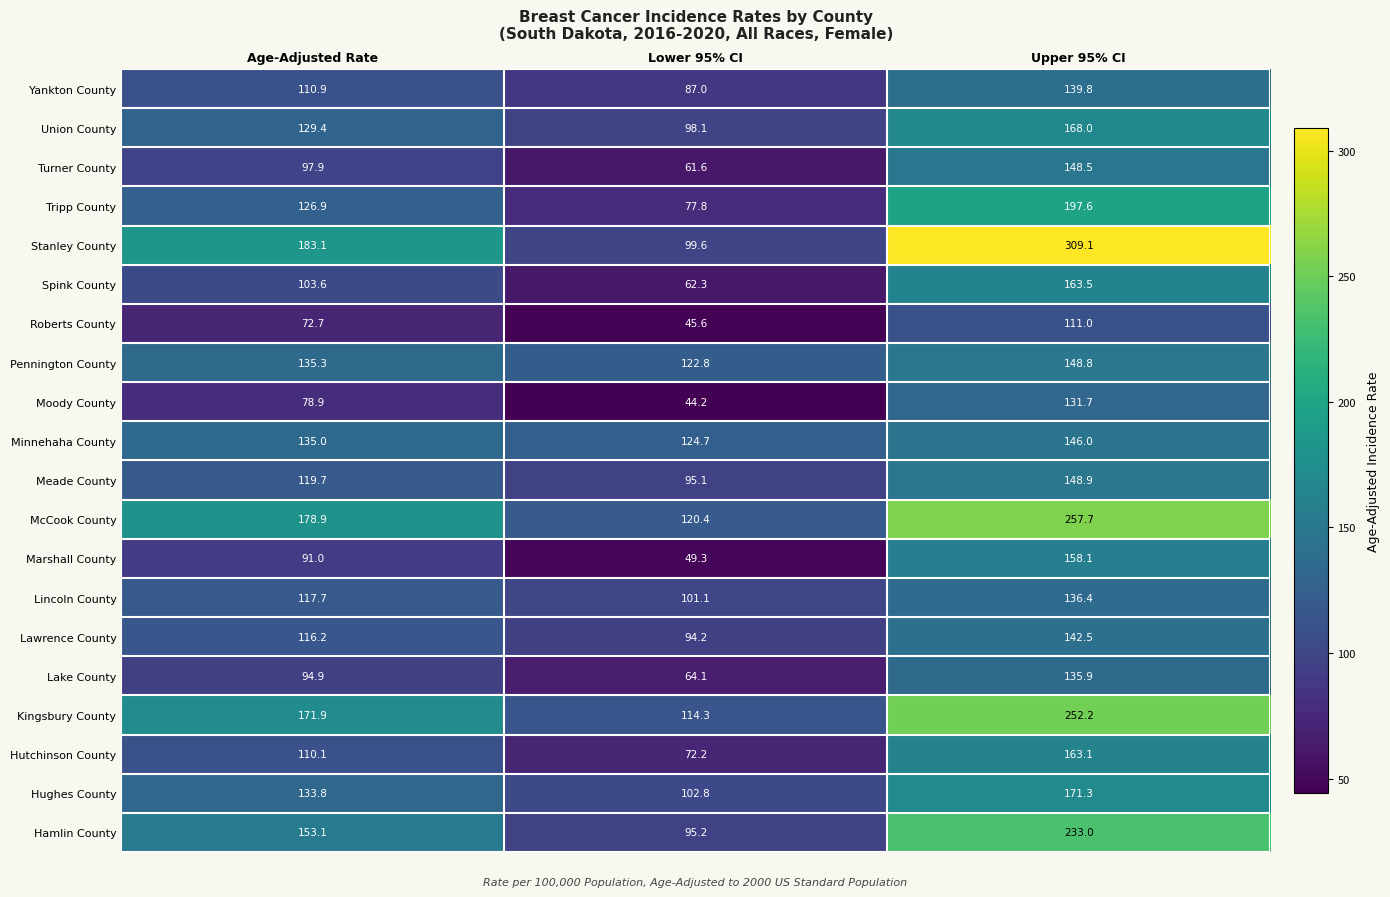

At Lower 95% CI, list the series in order from smallest to largest.

Moody County, Roberts County, Marshall County, Turner County, Spink County, Lake County, Hutchinson County, Tripp County, Yankton County, Lawrence County, Meade County, Hamlin County, Union County, Stanley County, Lincoln County, Hughes County, Kingsbury County, McCook County, Pennington County, Minnehaha County